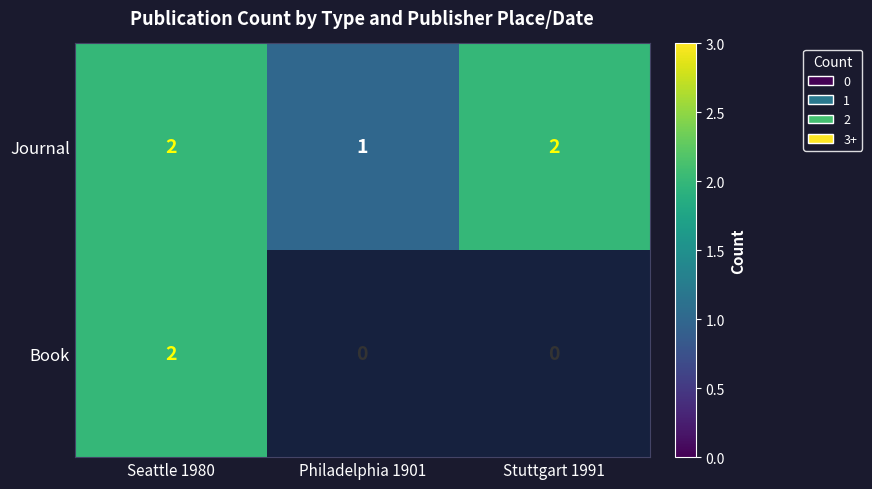

What is the total value across all series at Seattle 1980?

4